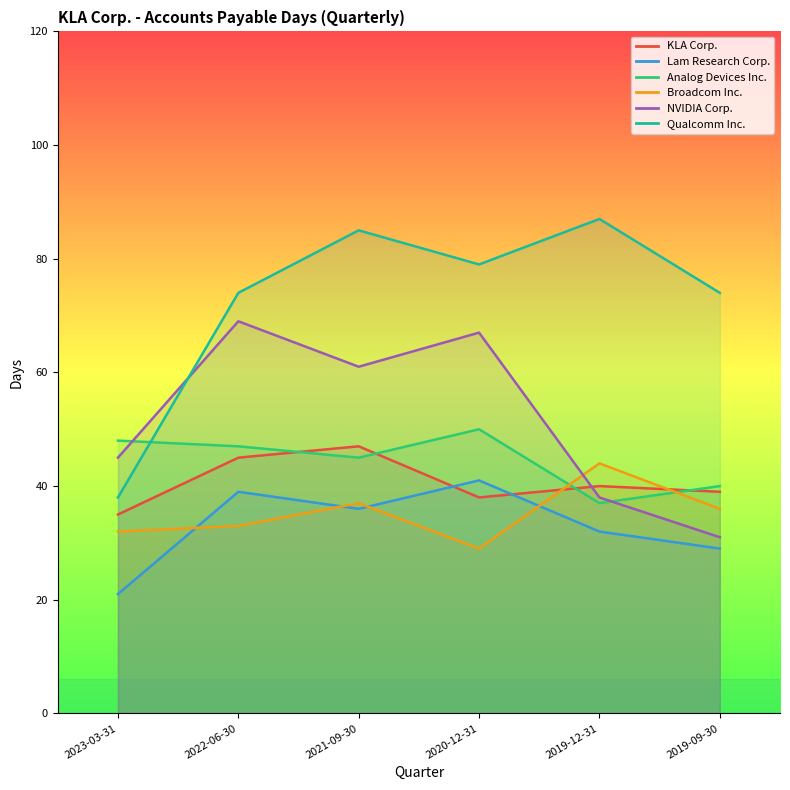

How many intersections are there between KLA Corp. and NVIDIA Corp.?

1